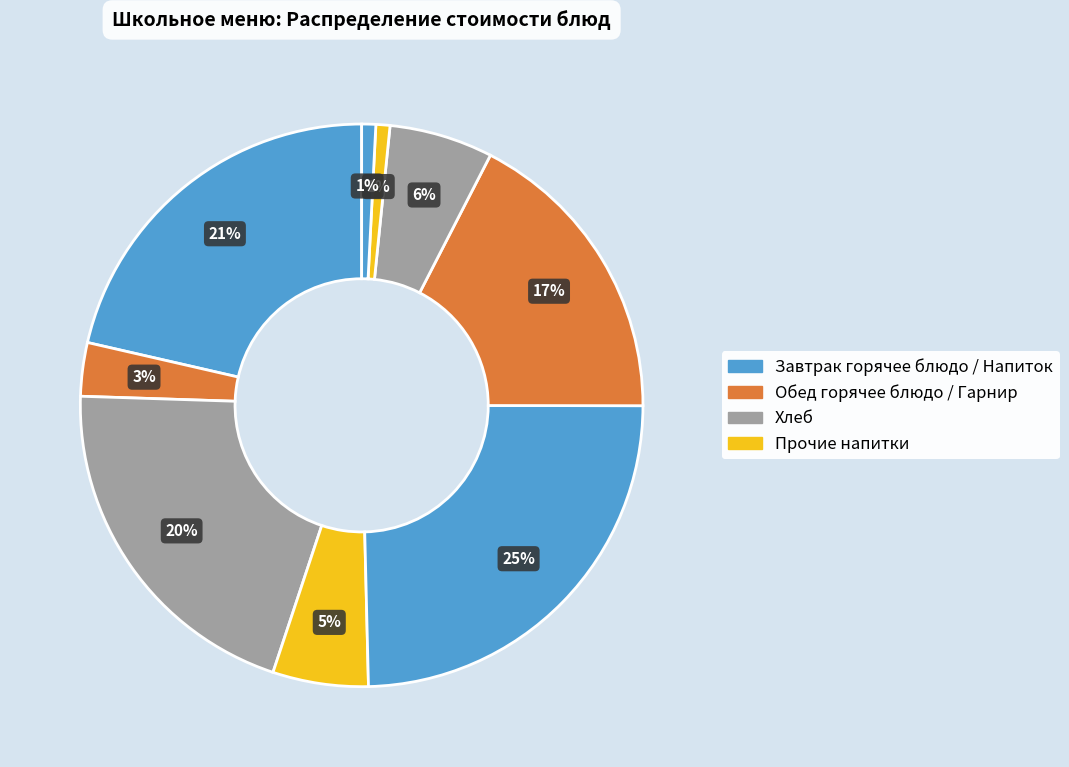

To the nearest percent, what is the difference between the largest and smallest slice percentages?

24%